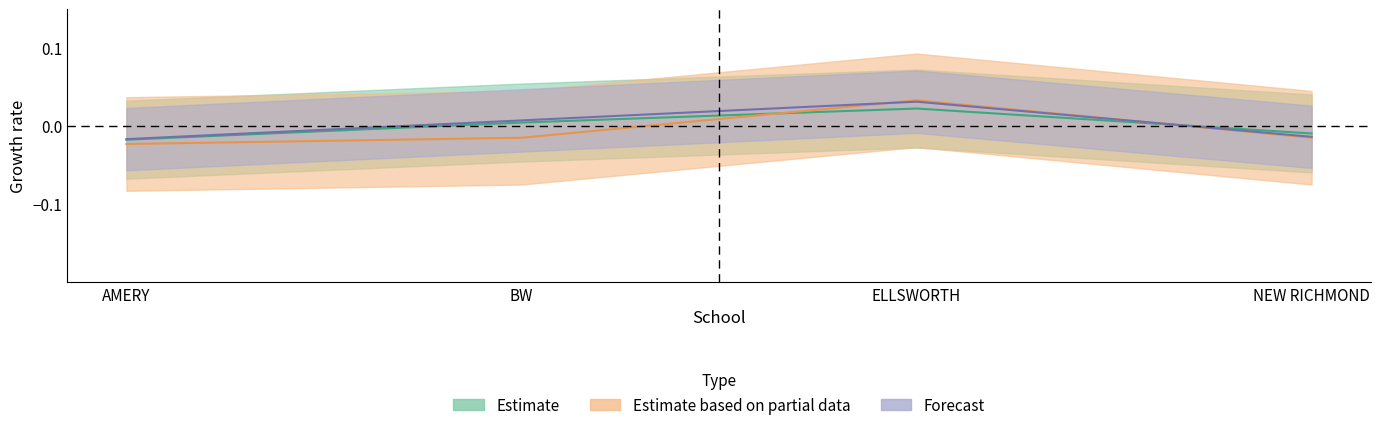

Which series has the largest range (max minus min)?

Estimate based on partial data